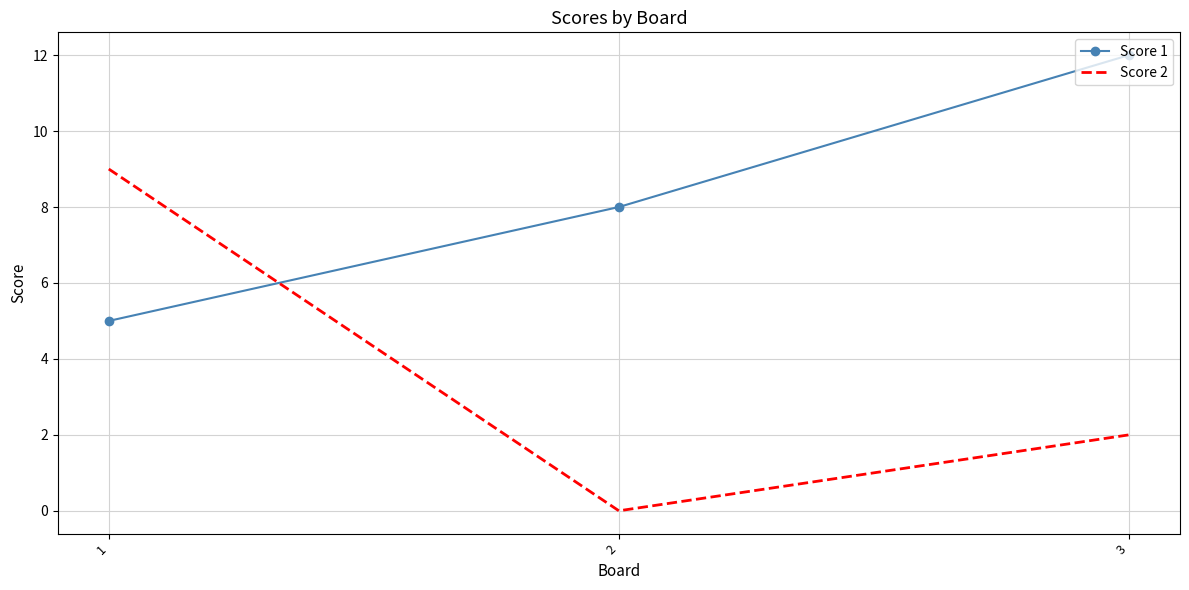

At how many categories does at least one series exceed 11?

1